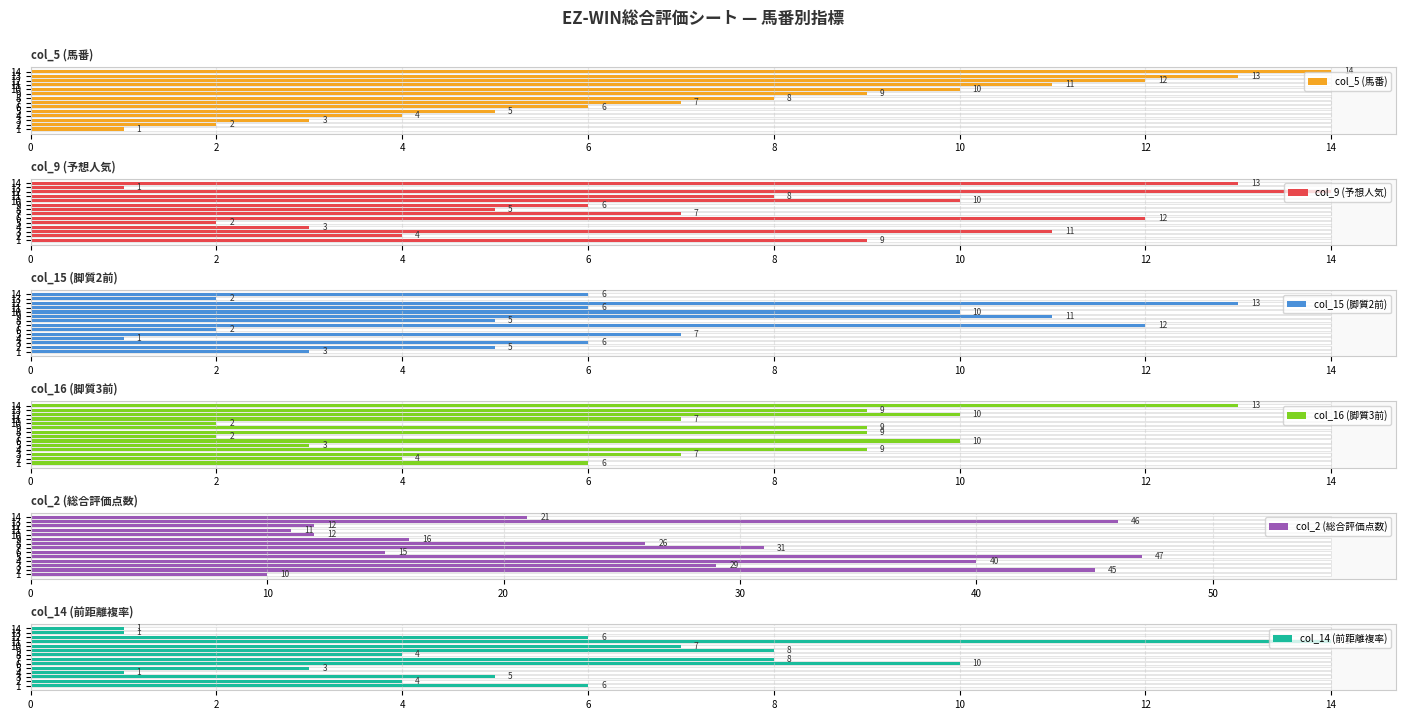

What is the value of the col_5 (馬番) bar at the 6th from the left?

6